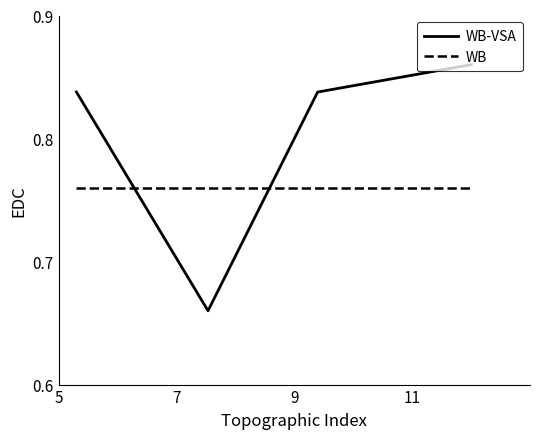

What is the sum of all WB-VSA values?

3.2